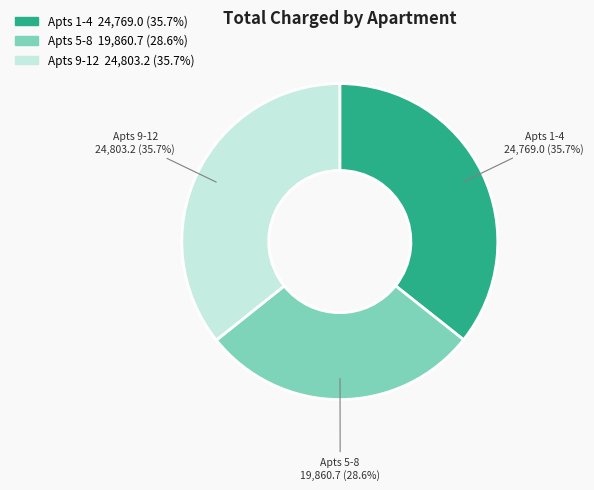

To the nearest percent, what is the difference between the largest and smallest slice percentages?

7%